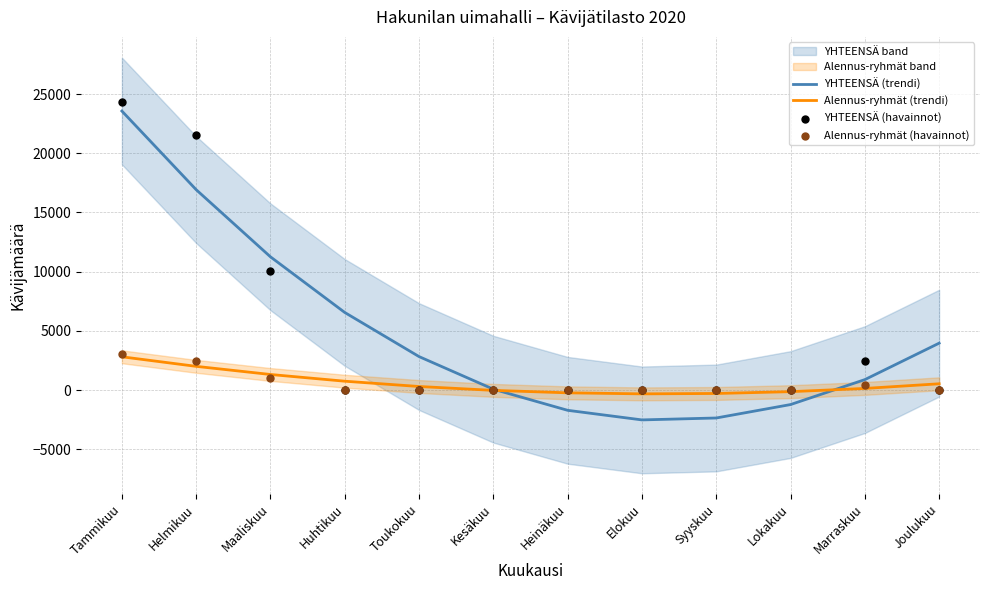

Which series has the widest spread of Y values?

YHTEENSÄ (trendi)